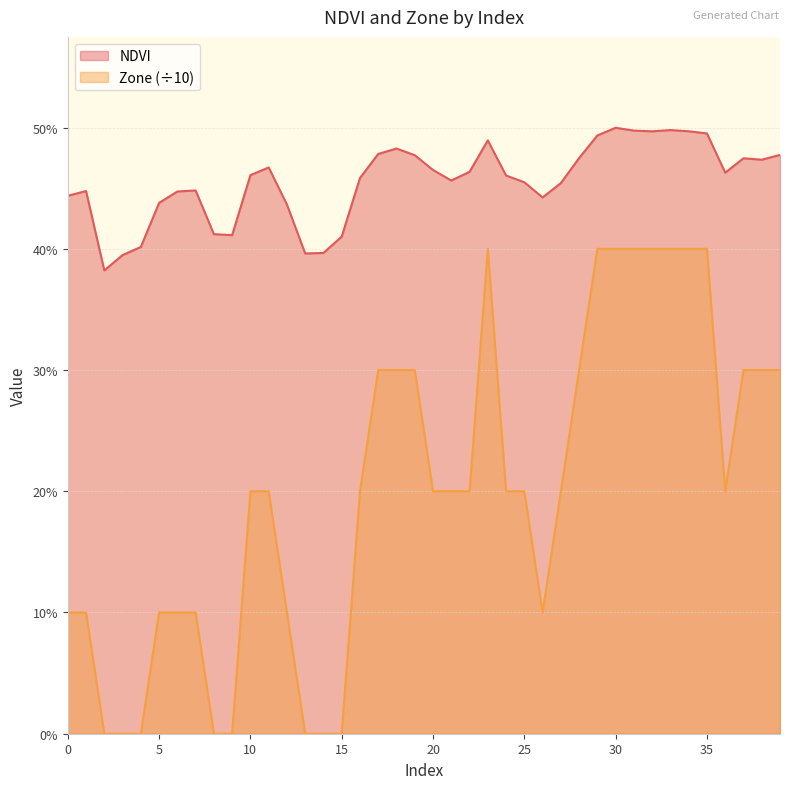

Where is the first local maximum for Zone?

23